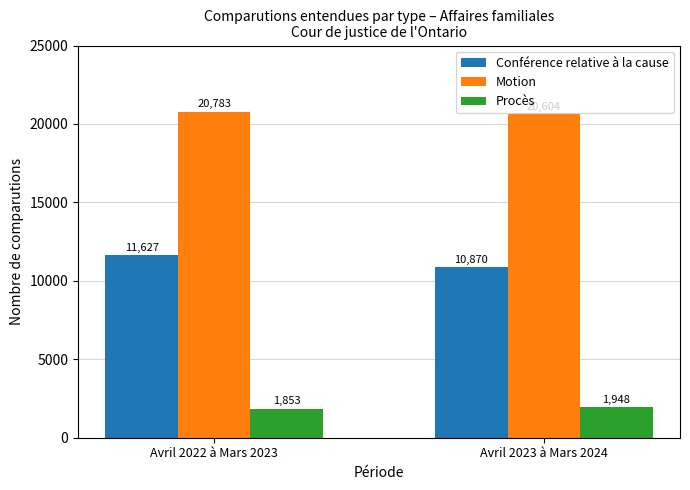

What are all the series names shown in the legend?

Conférence relative à la cause, Motion, Procès